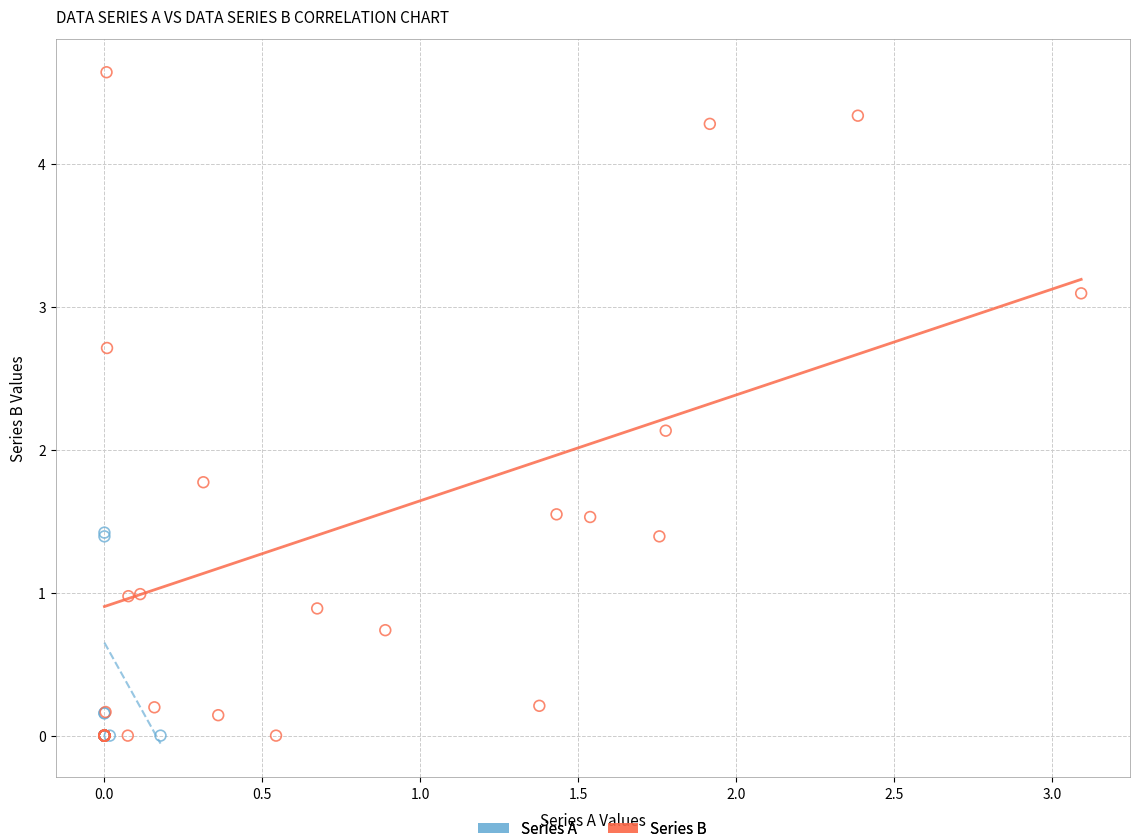

What are all the series names shown in the legend?

Series A, Series B